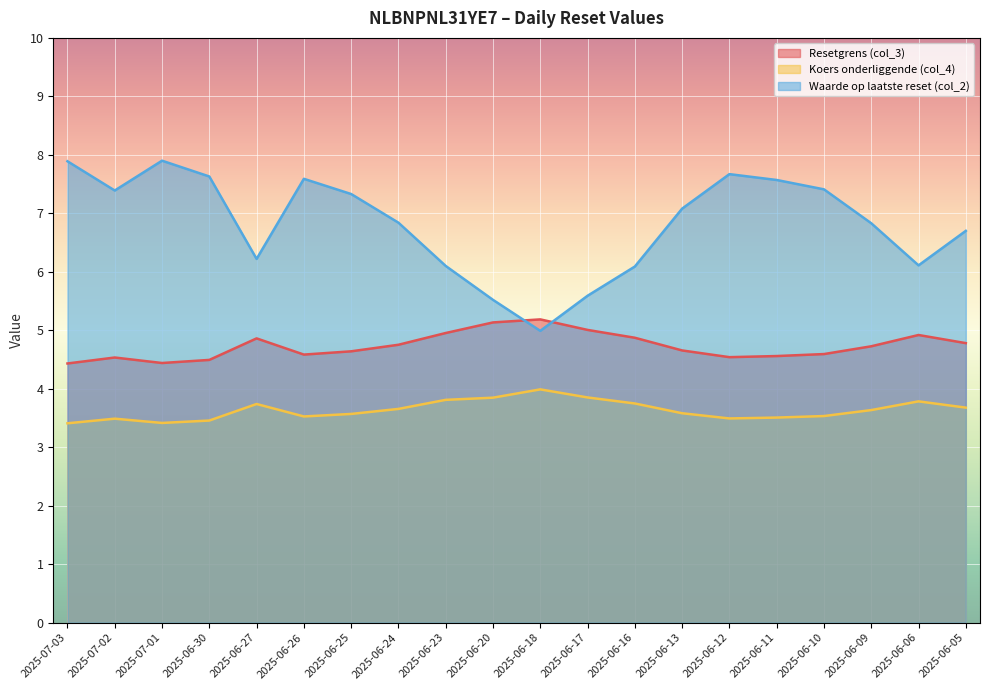

Between 2025-06-23 and 2025-07-03, which is larger?

2025-06-23